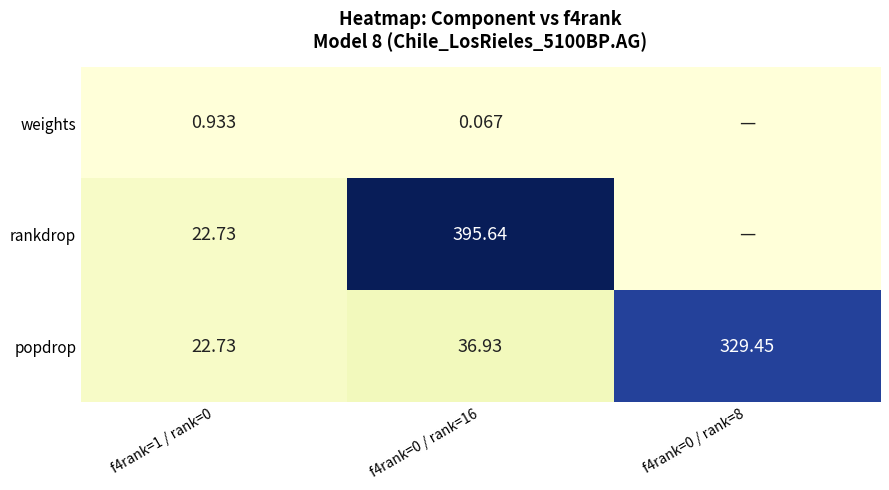

How many data points in popdrop are above 36?

2